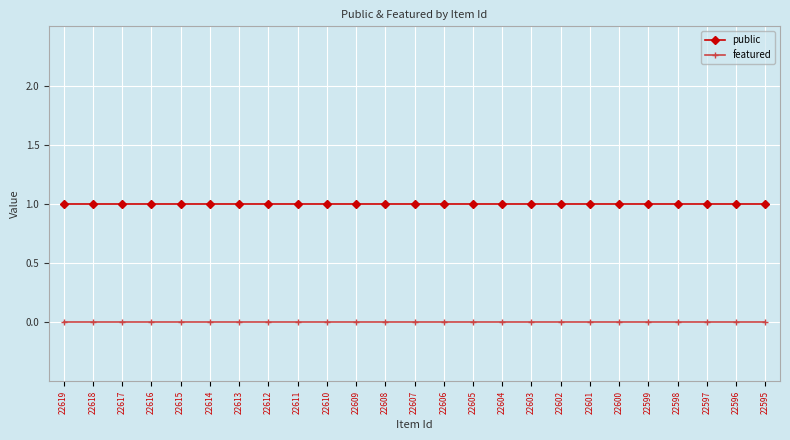

Which series has the largest total across all categories?

public